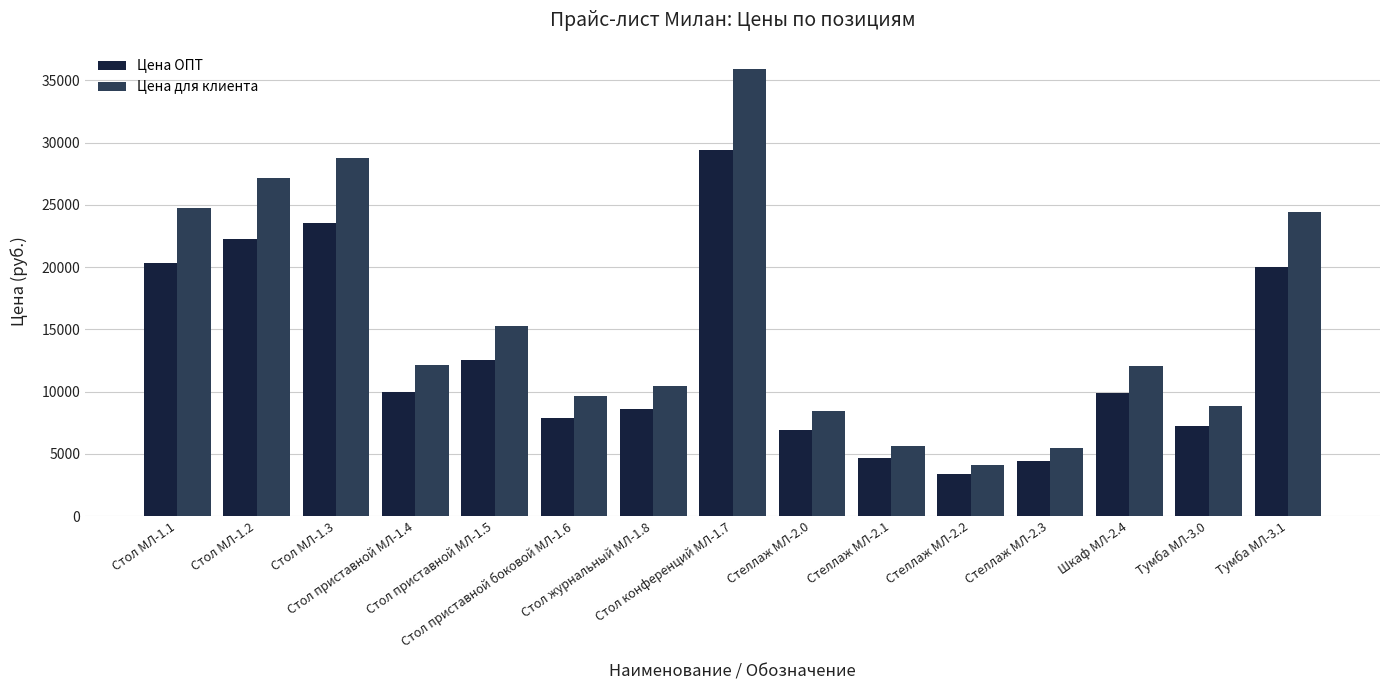

Which series has the largest total across all categories?

Цена для клиента